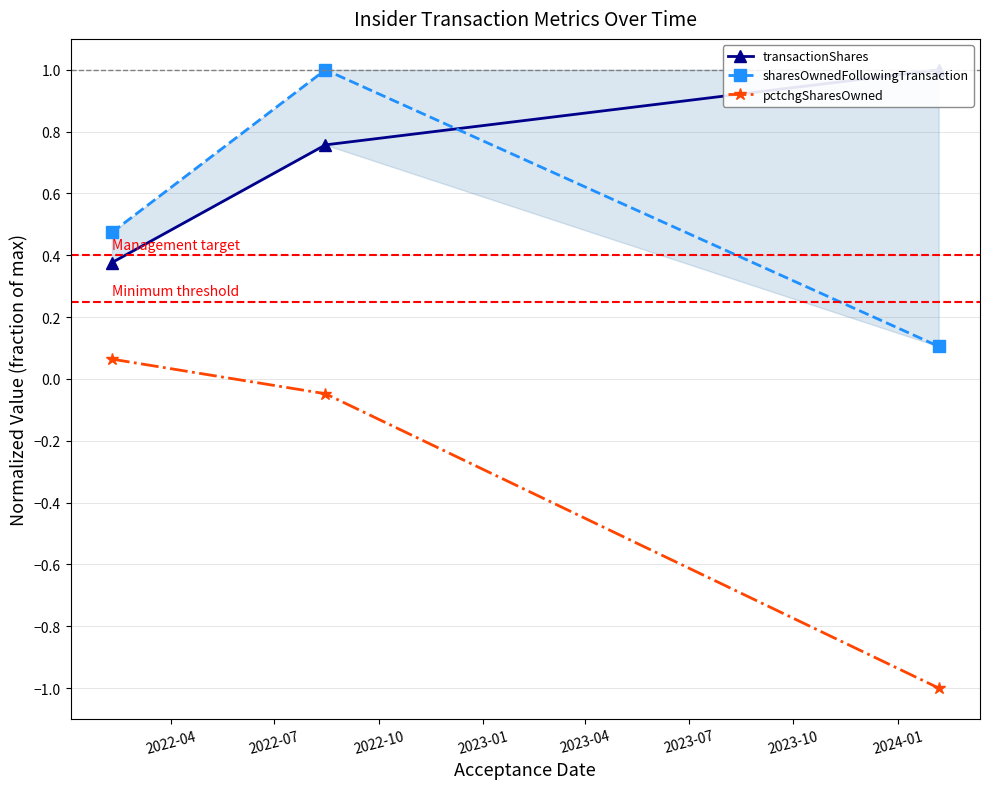

Rank the series by their maximum value, from highest to lowest.

transactionShares, sharesOwnedFollowingTransaction, pctchgSharesOwned